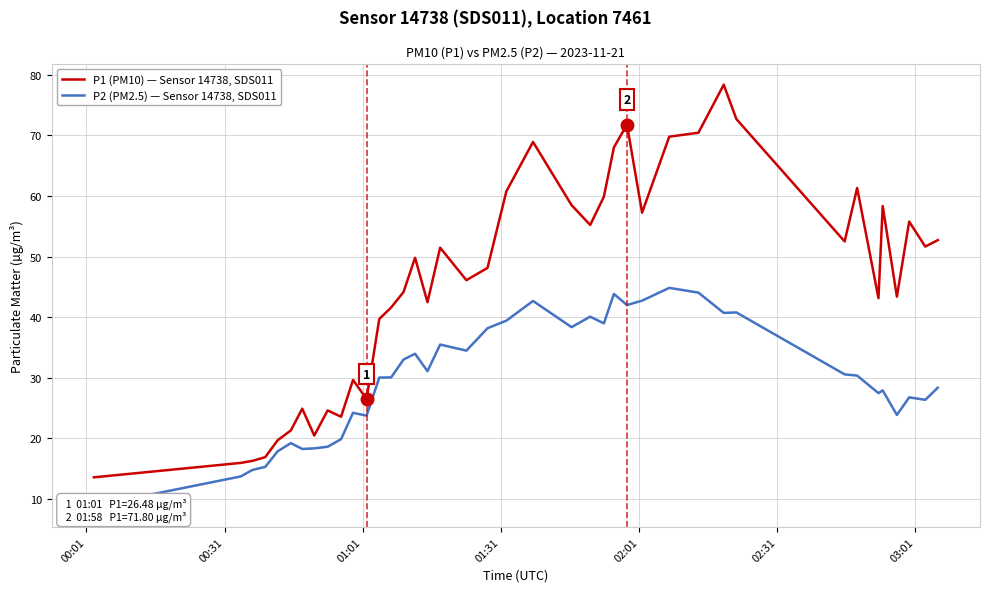

What is the maximum value for P1 (PM10) — Sensor 14738, SDS011?

78.4